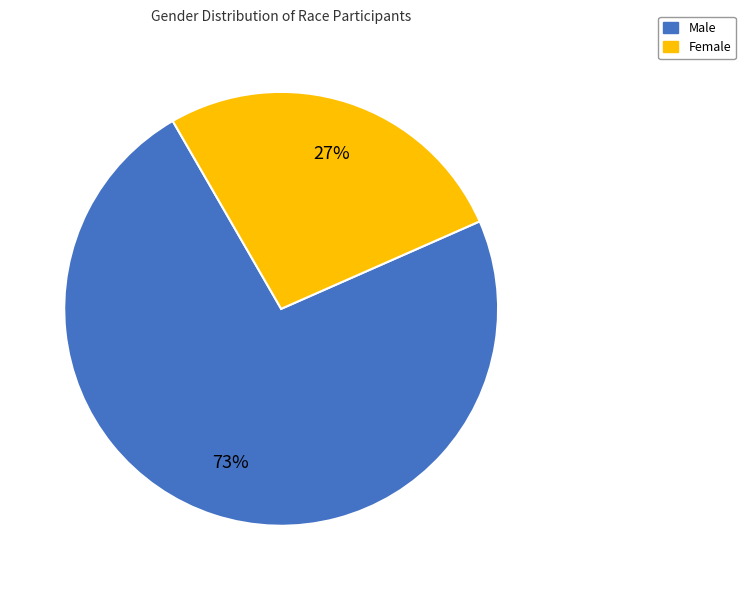

How many slices are in this pie chart?

2